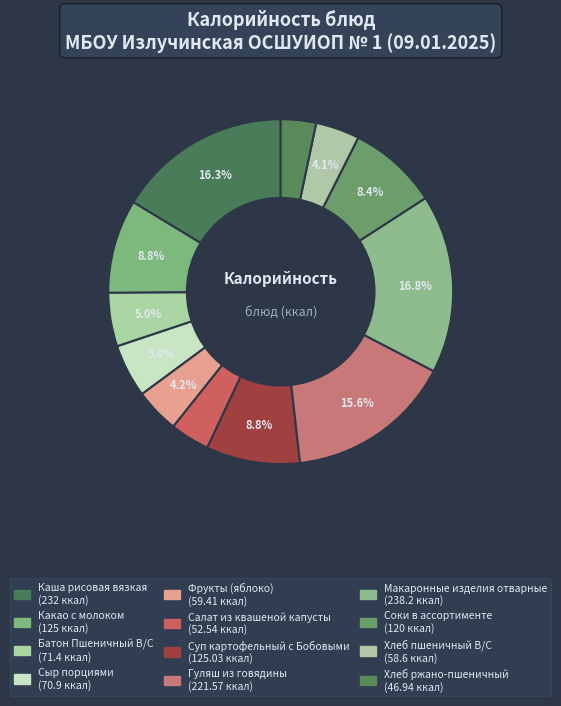

How many segments does this pie chart have?

12